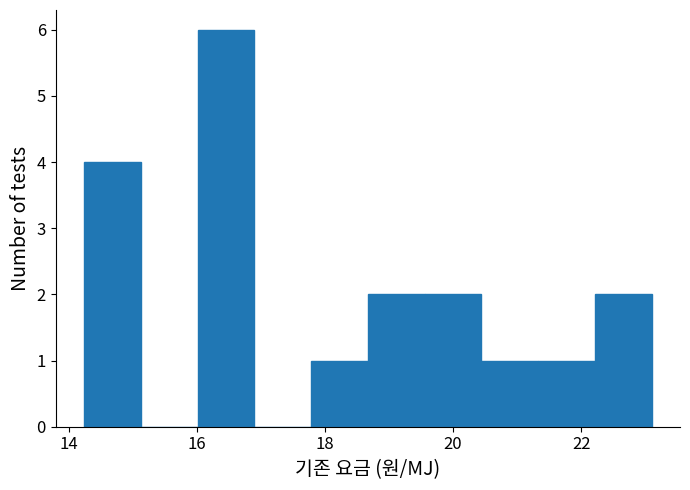

How tall is the bar that spans 20.4 to 21.4 on the x-axis? Neither the bar edges nor the heights are printed on the chart, so give them approximately, as read against the axes.

1